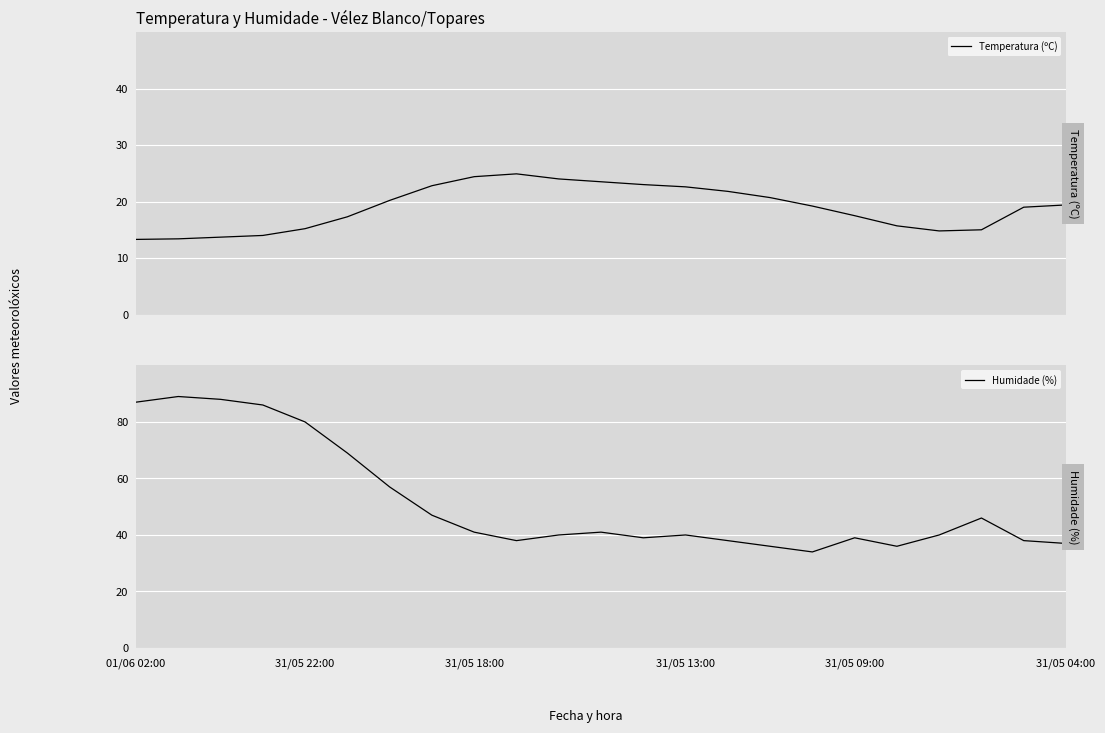

What is the value of the Temperatura (ºC) point at the 4th from the left?

14.0